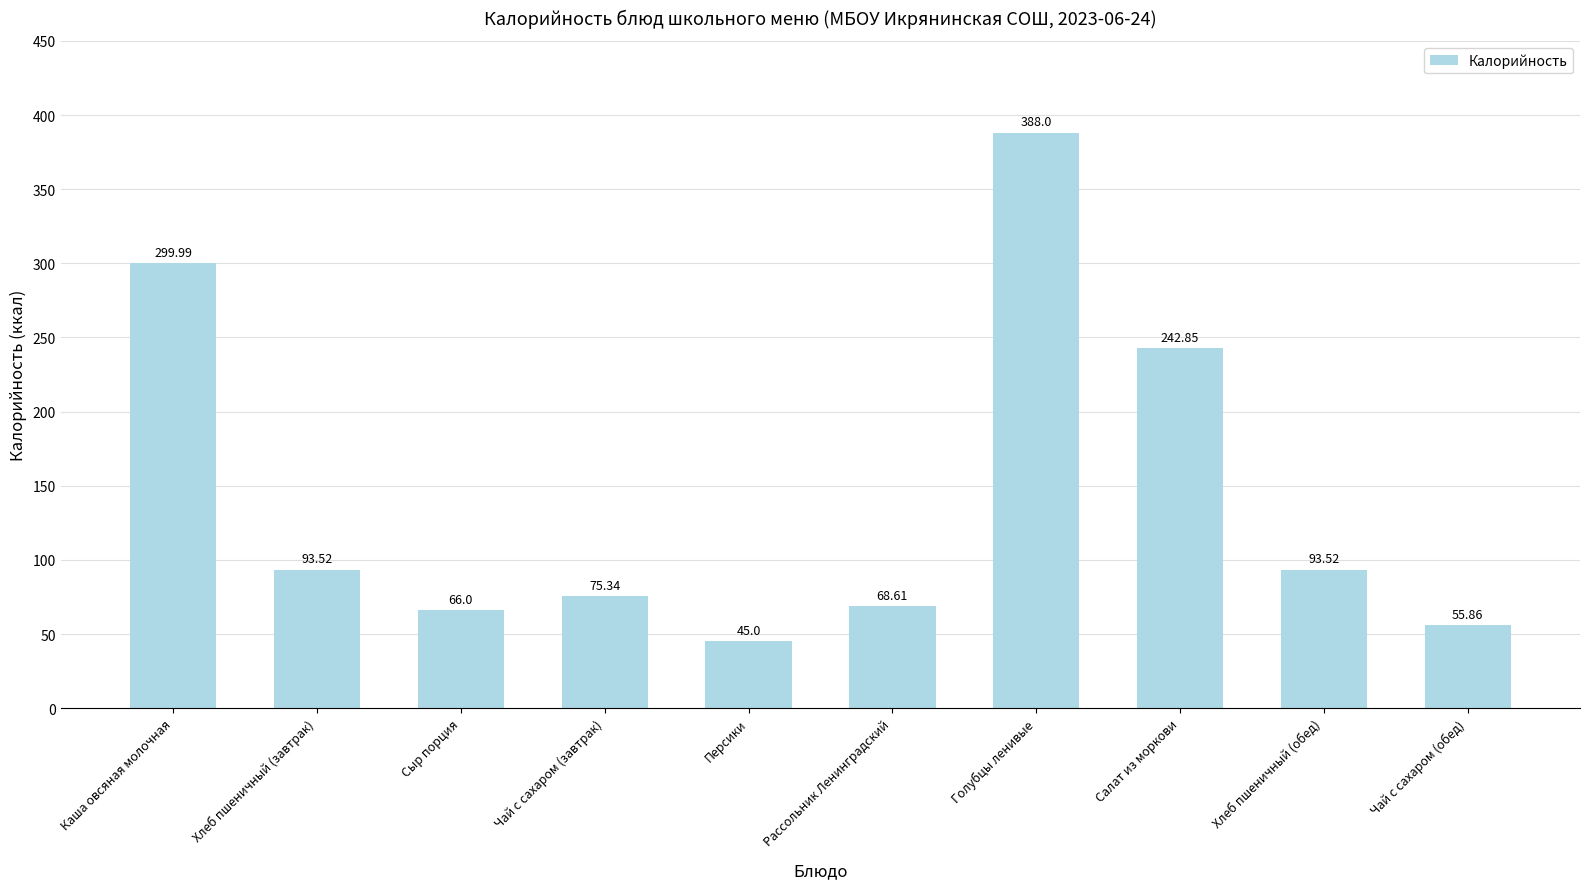

Between Чай с сахаром (обед) and Сыр порция, which is larger?

Сыр порция